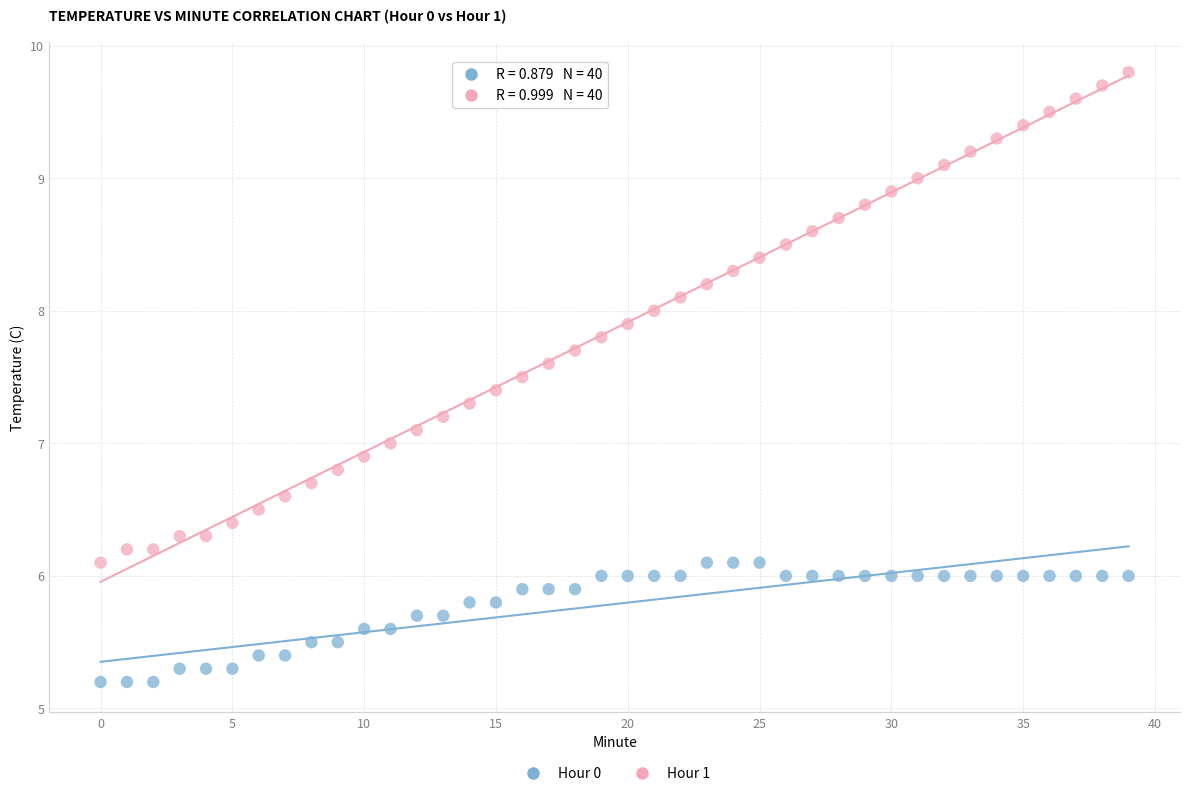

Across all data points, what is the range of Y values (max minus min)?

4.6